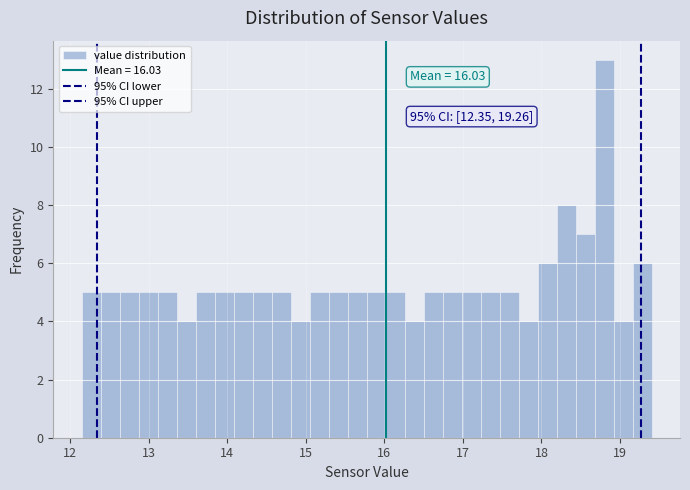

Read against the x-axis, roughly where is the centre of the tallest bar?

18.8